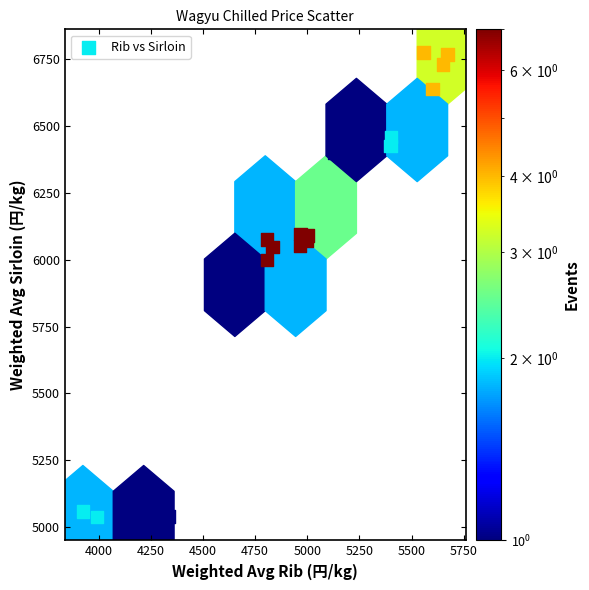

What is the range of X values (max minus min)?

1747.3